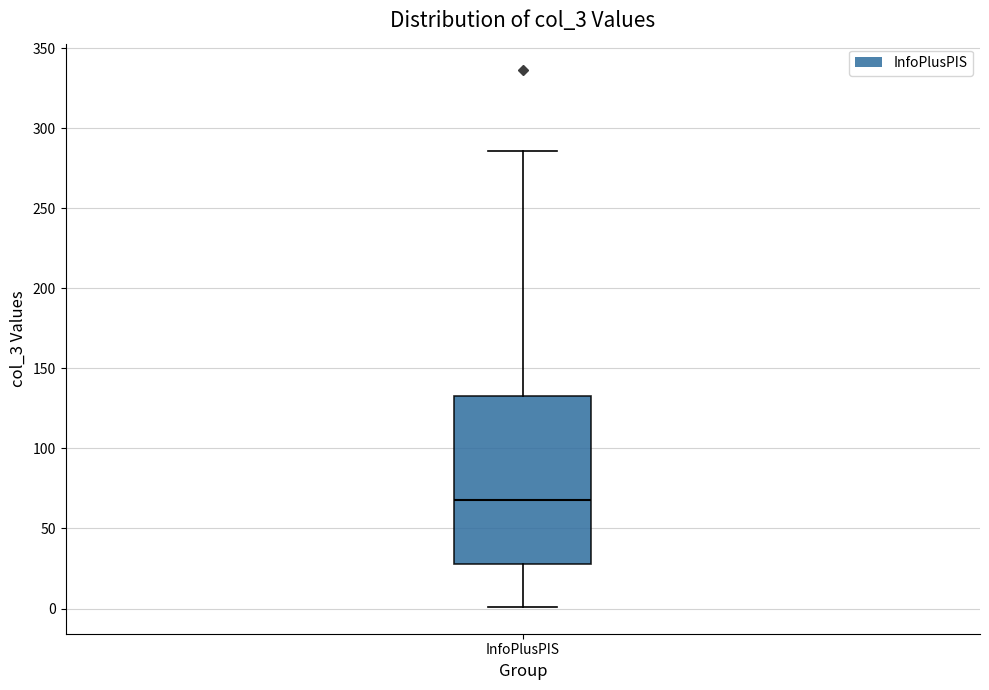

Read this box plot against the y-axis: the position of the median line, the range covered by the box, and the ends of both whiskers. The values are not printed on the chart, so give them approximately, as read against the axis.

median 70, box 30 to 135, whiskers 0 to 285